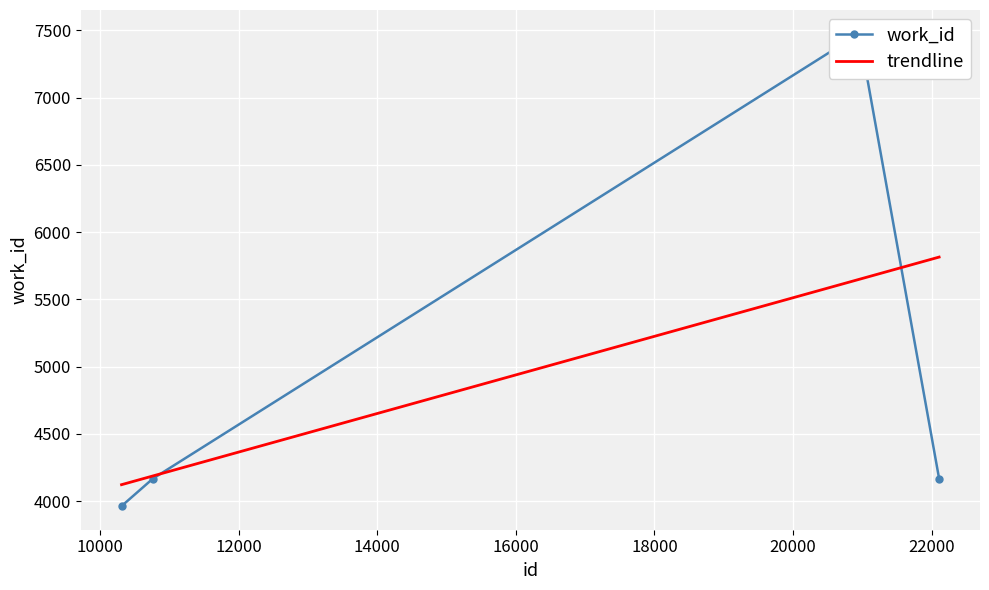

True or false: the data has more than 2 interior local peaks.

False